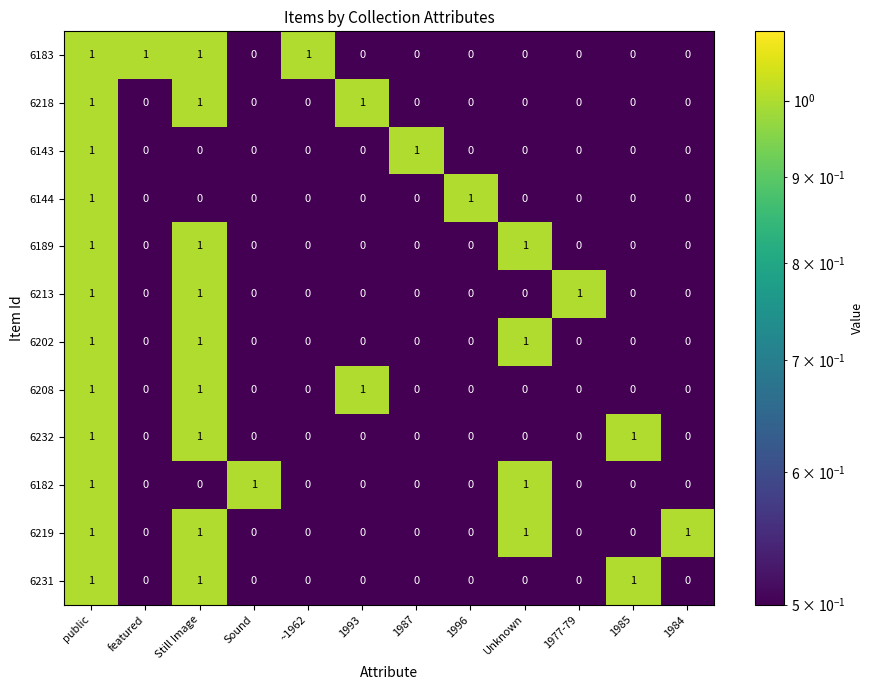

At how many categories does at least one series exceed 0?

12